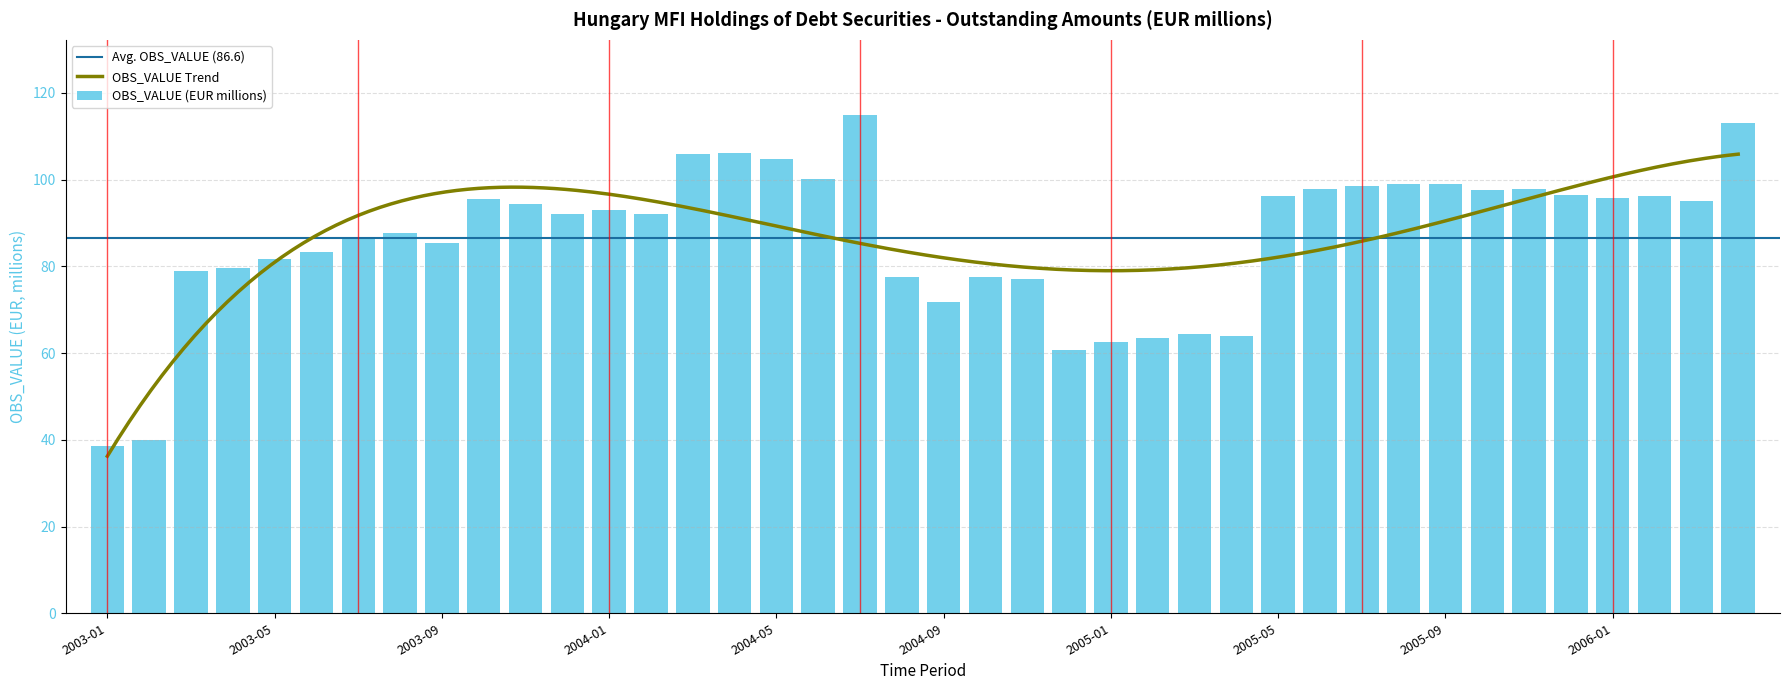

Reading left to right, what are all the values shown in this chart?

2003-01=38.5	2003-02=39.9	2003-03=79.0	2003-04=79.5	2003-05=81.7	2003-06=83.3	2003-07=86.5	2003-08=87.6	2003-09=85.3	2003-10=95.4	2003-11=94.3	2003-12=92.1	2004-01=93.1	2004-02=92.0	2004-03=106.0	2004-04=106.1	2004-05=104.8	2004-06=100.1	2004-07=115.0	2004-08=77.4	2004-09=71.8	2004-10=77.6	2004-11=77.1	2004-12=60.7	2005-01=62.6	2005-02=63.6	2005-03=64.4	2005-04=64.0	2005-05=96.3	2005-06=97.9	2005-07=98.6	2005-08=99.0	2005-09=98.9	2005-10=97.6	2005-11=97.8	2005-12=96.4	2006-01=95.8	2006-02=96.3	2006-03=95.1	2006-04=113.0